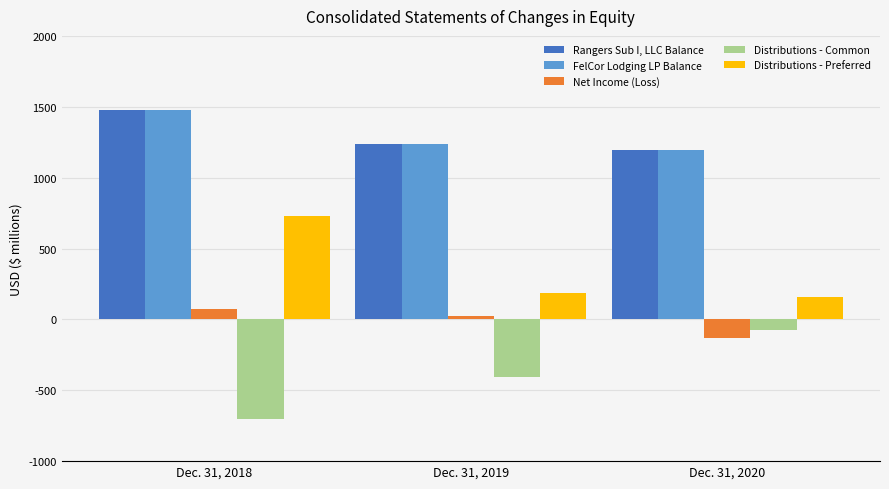

How many values in Net Income (Loss) are below zero?

1